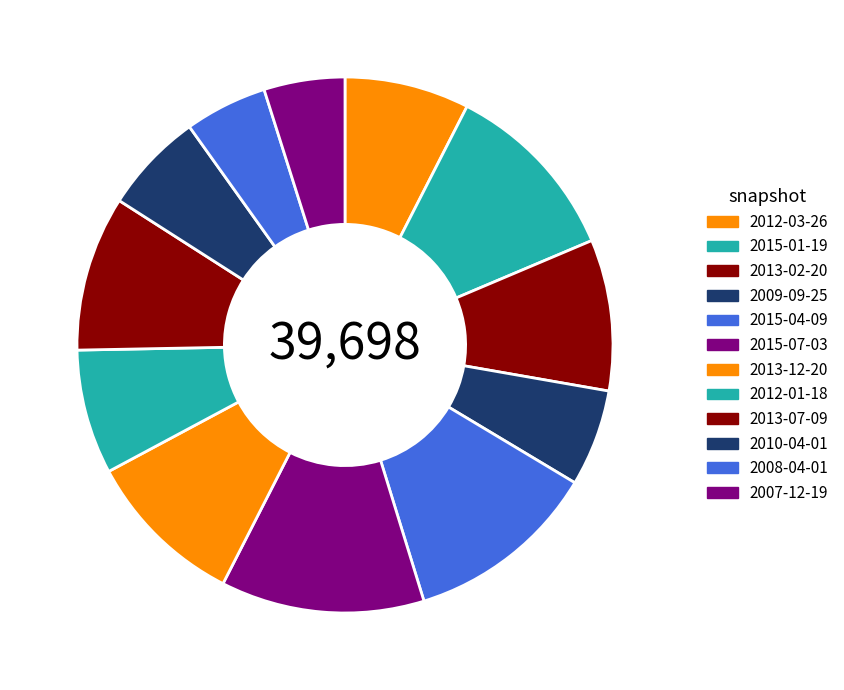

What is the ratio of the value at 2009-09-25 to the value at 2012-03-26?

0.8